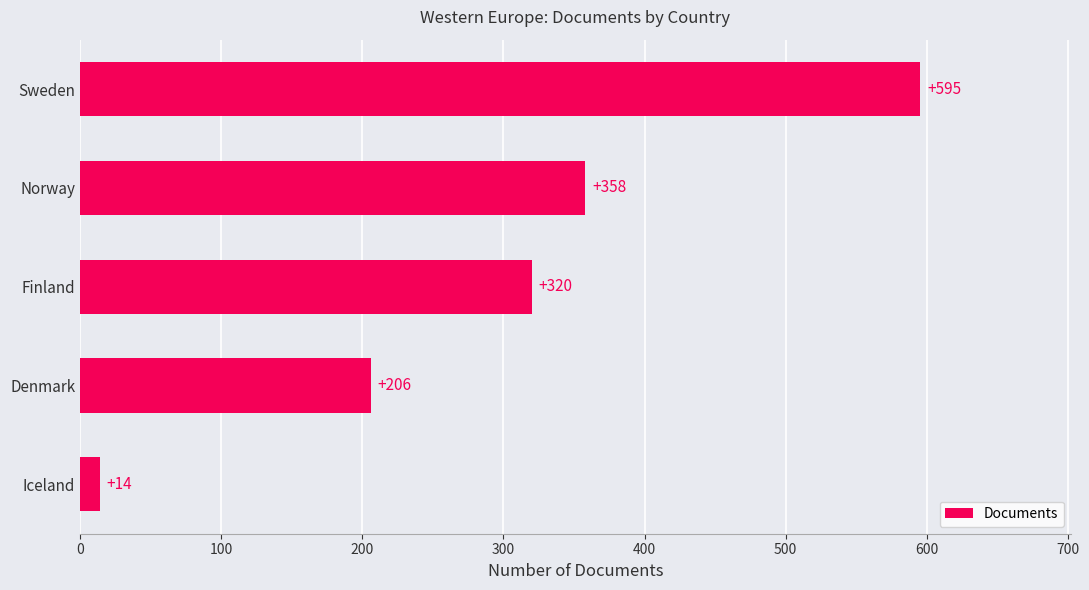

At which label is the value closest to 304?

Finland